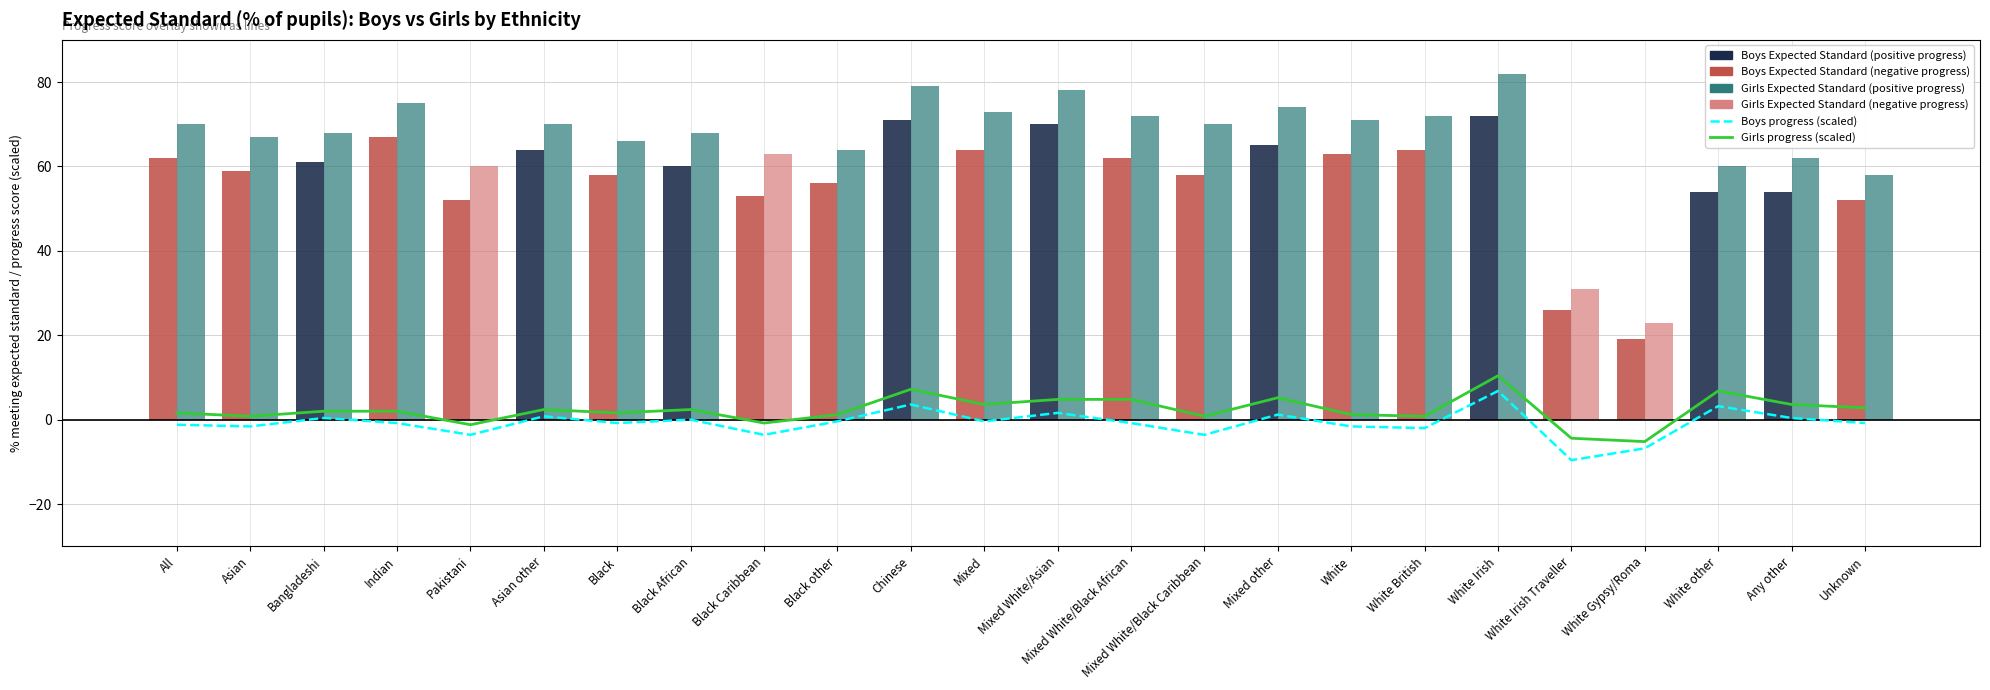

The value of Boys progress score (trend) at White Irish is 11.7. True or false?

False